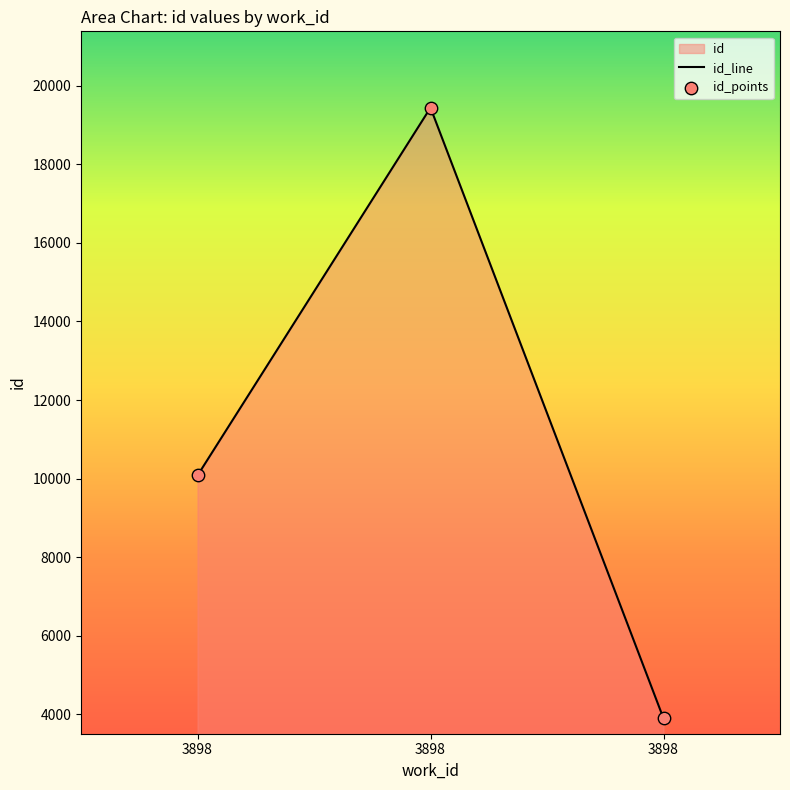

Which has a higher value, 3898 or 3898?

3898